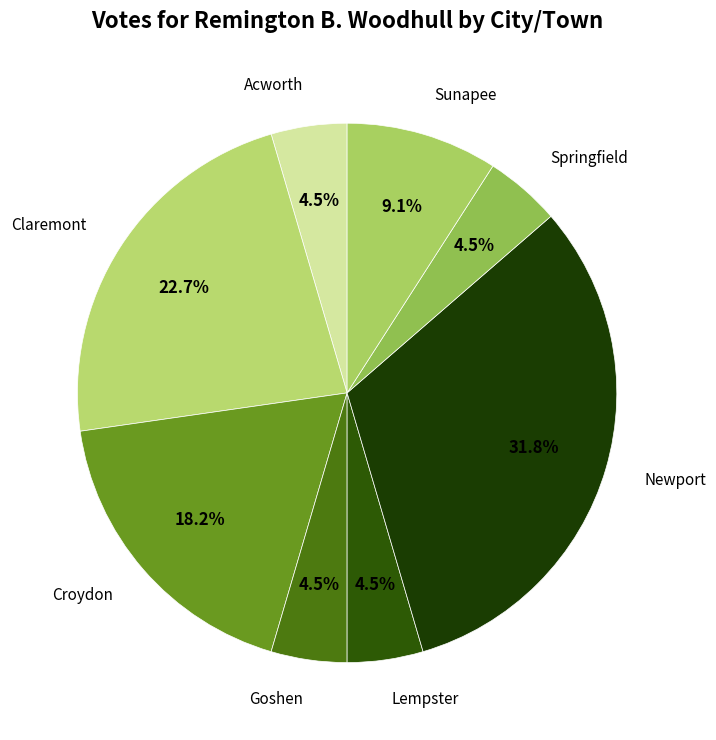

Do Goshen and Claremont together represent more than half of the pie?

No